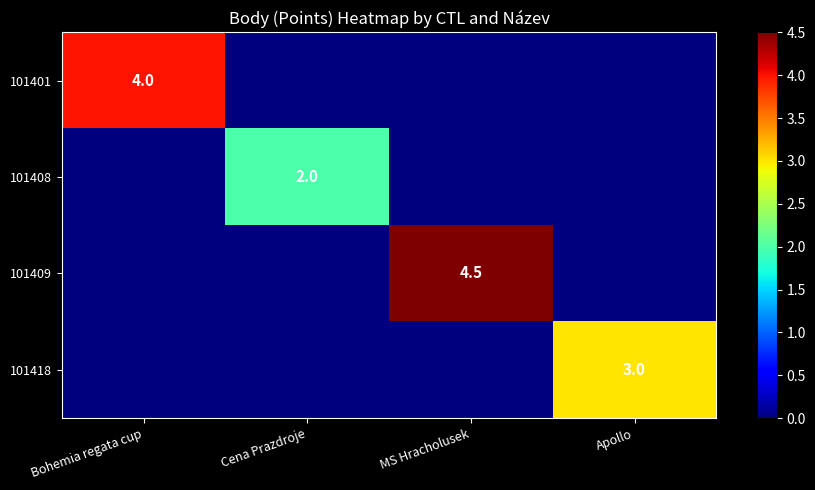

Which label corresponds to the smallest value in the chart?

Cena Prazdroje